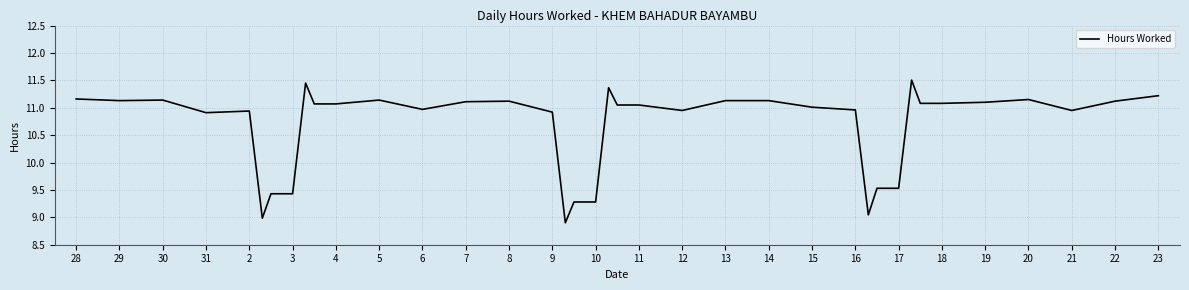

What is the smallest value displayed?

8.9